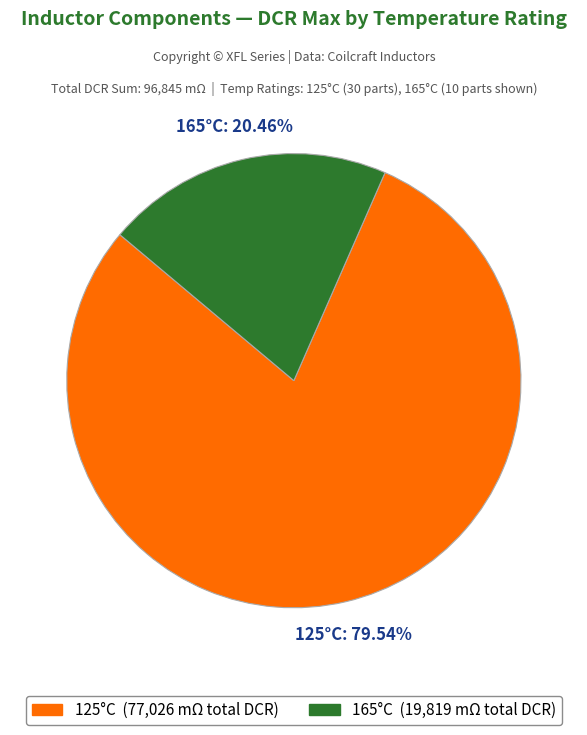

Does any single category account for the majority?

Yes